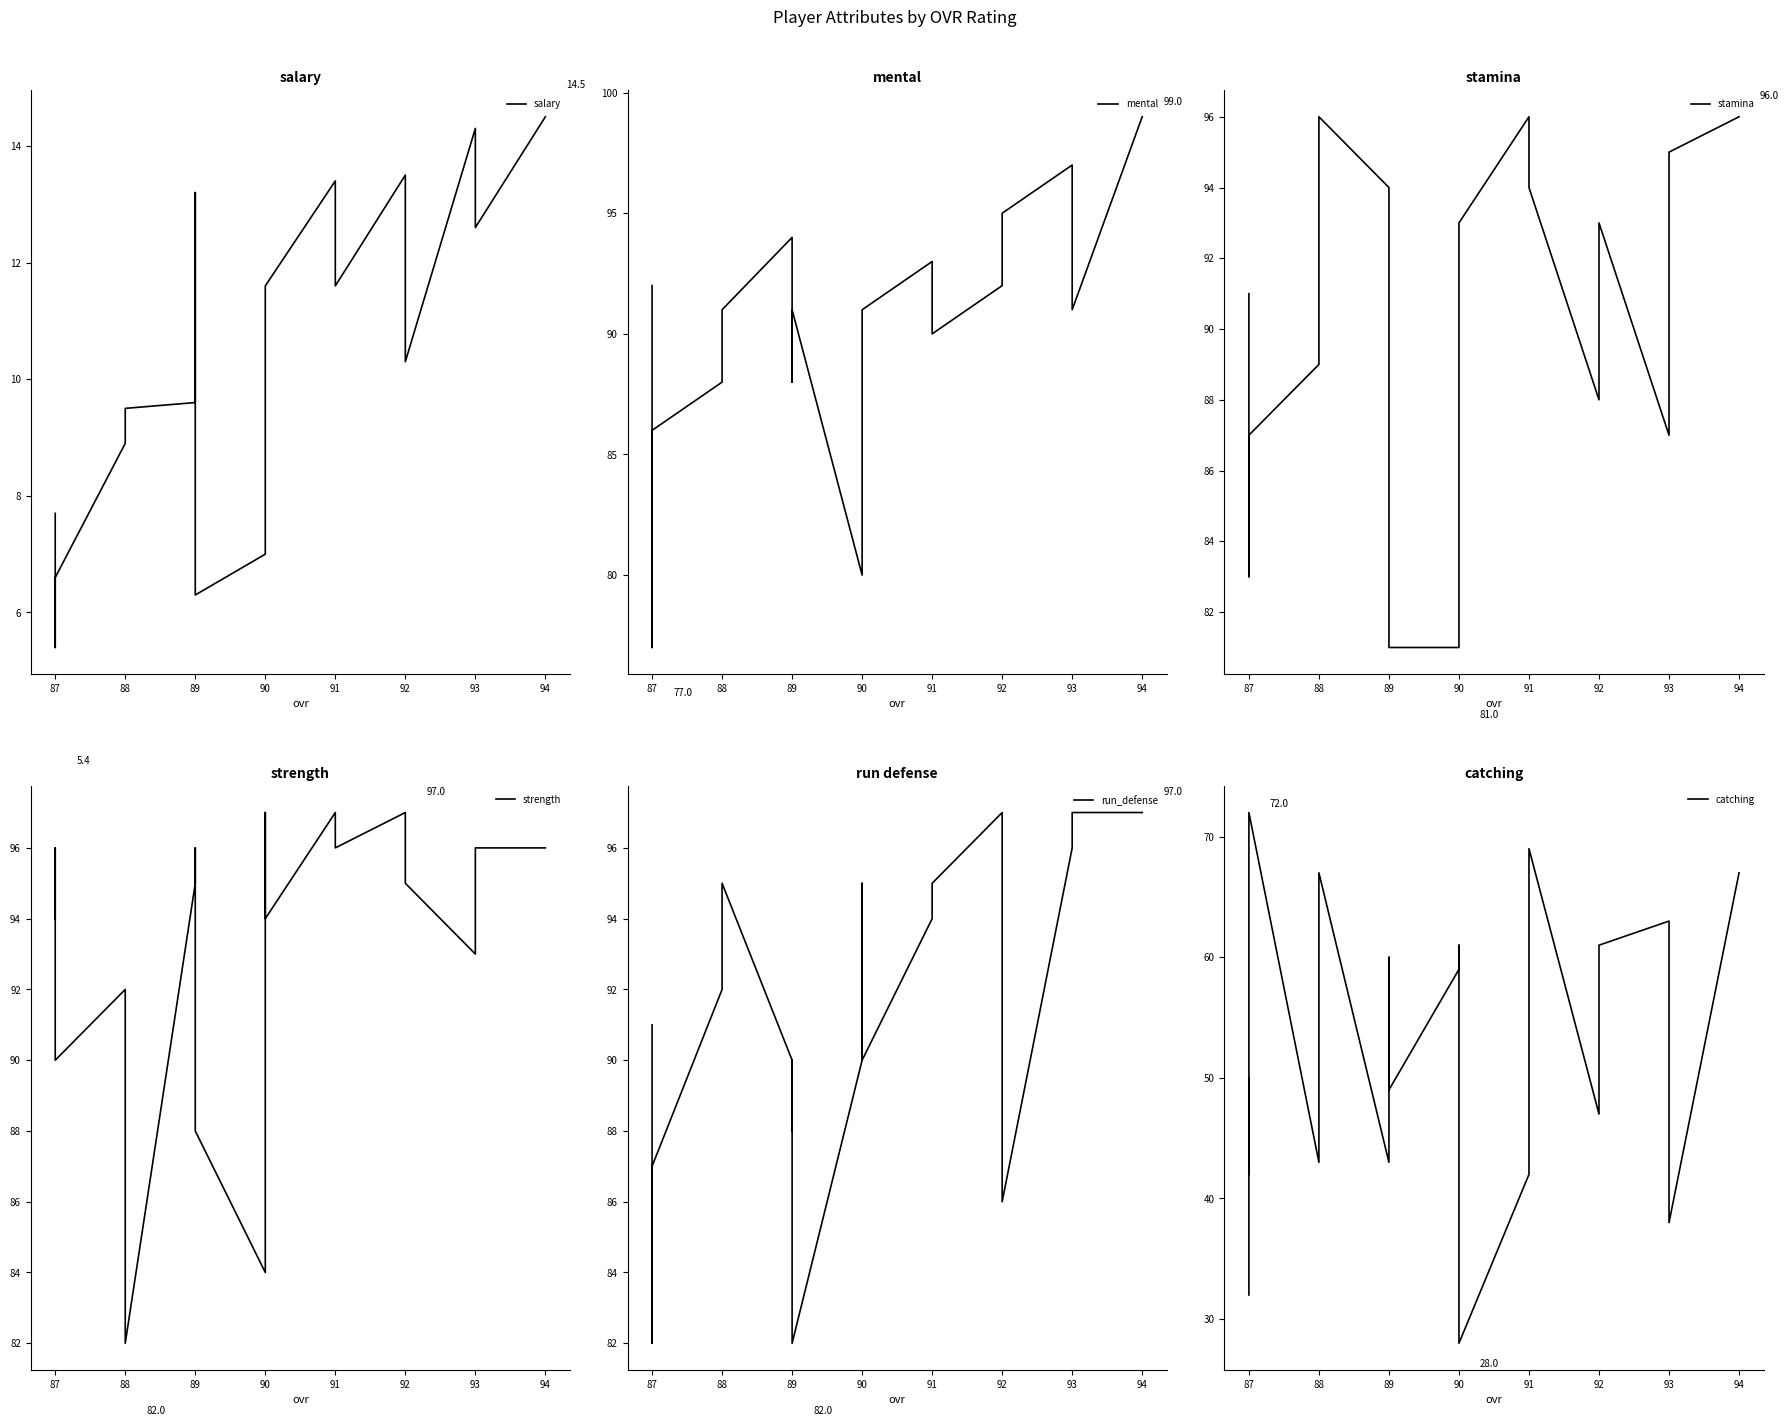

What is the sum of all run_defense values?

1823.0